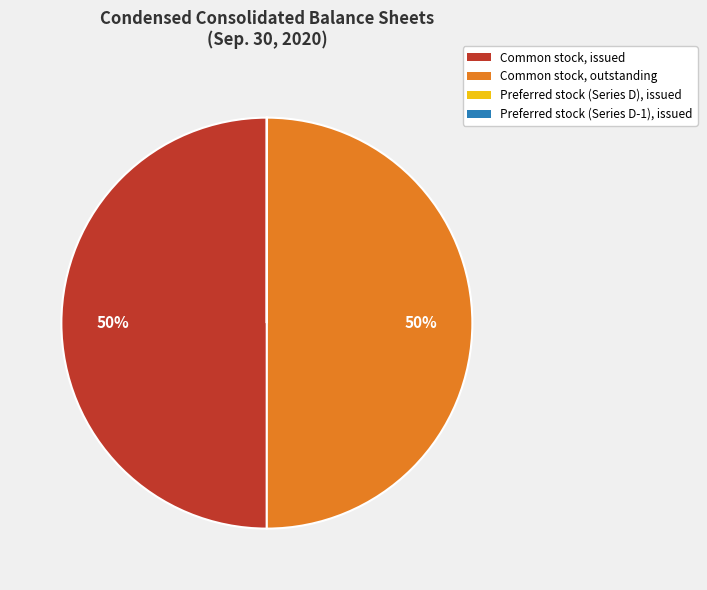

To the nearest percent, what is the average slice percentage?

25%